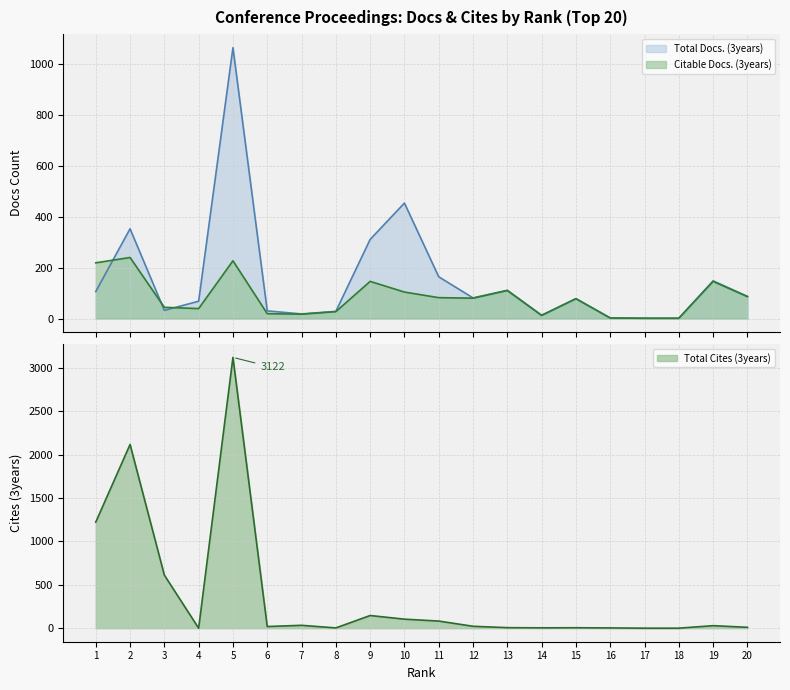

What is the difference between the Total Cites (3years) values at 1 and 7?

1190